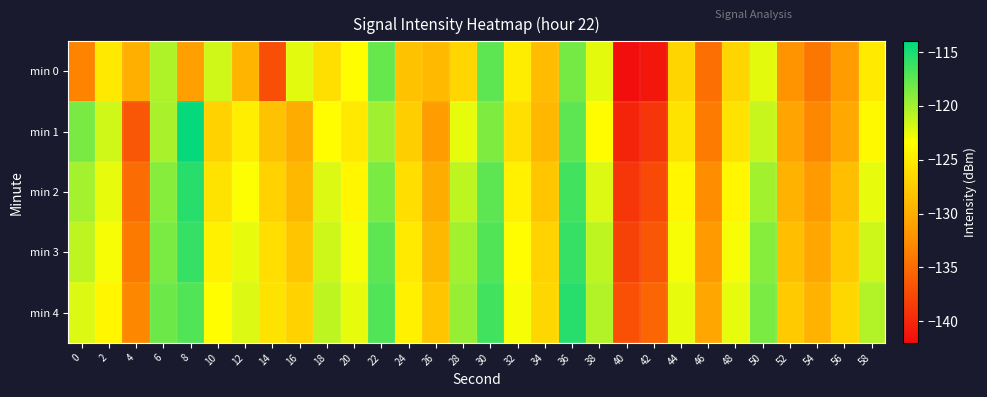

Count the number of categories in the chart.

30